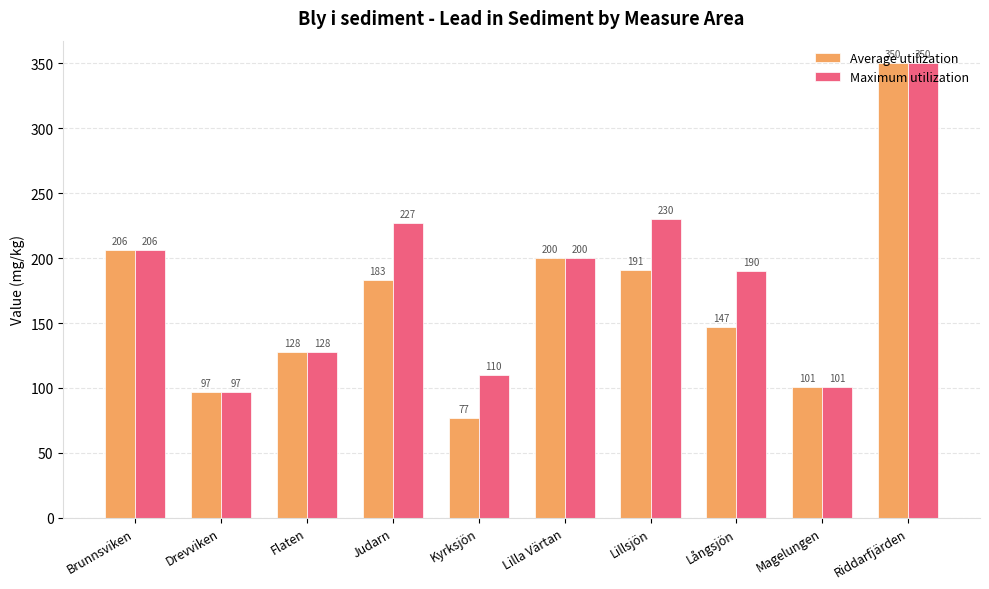

Is it true that Maximum utilization equals 190 at Långsjön?

True